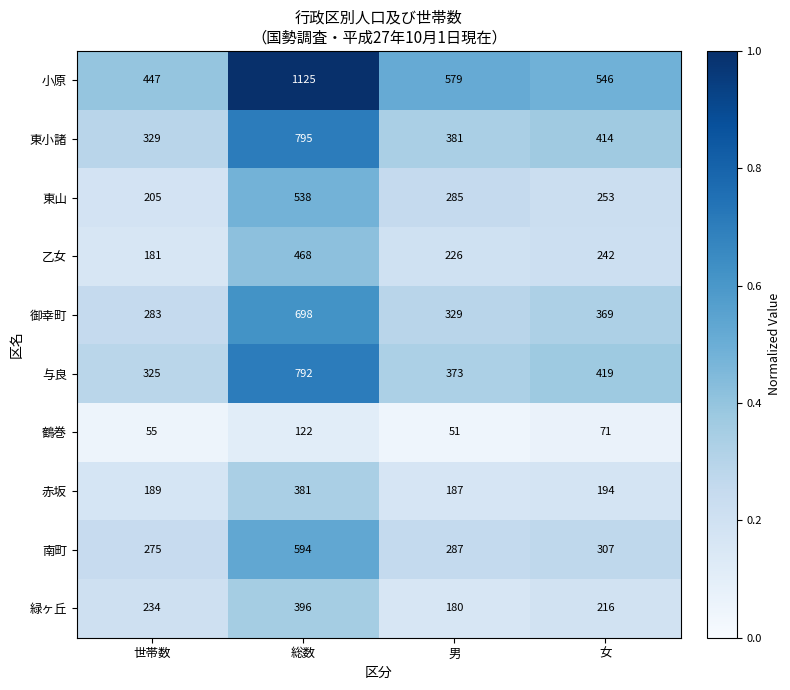

What is the lowest value of the 緑ヶ丘 series?

180